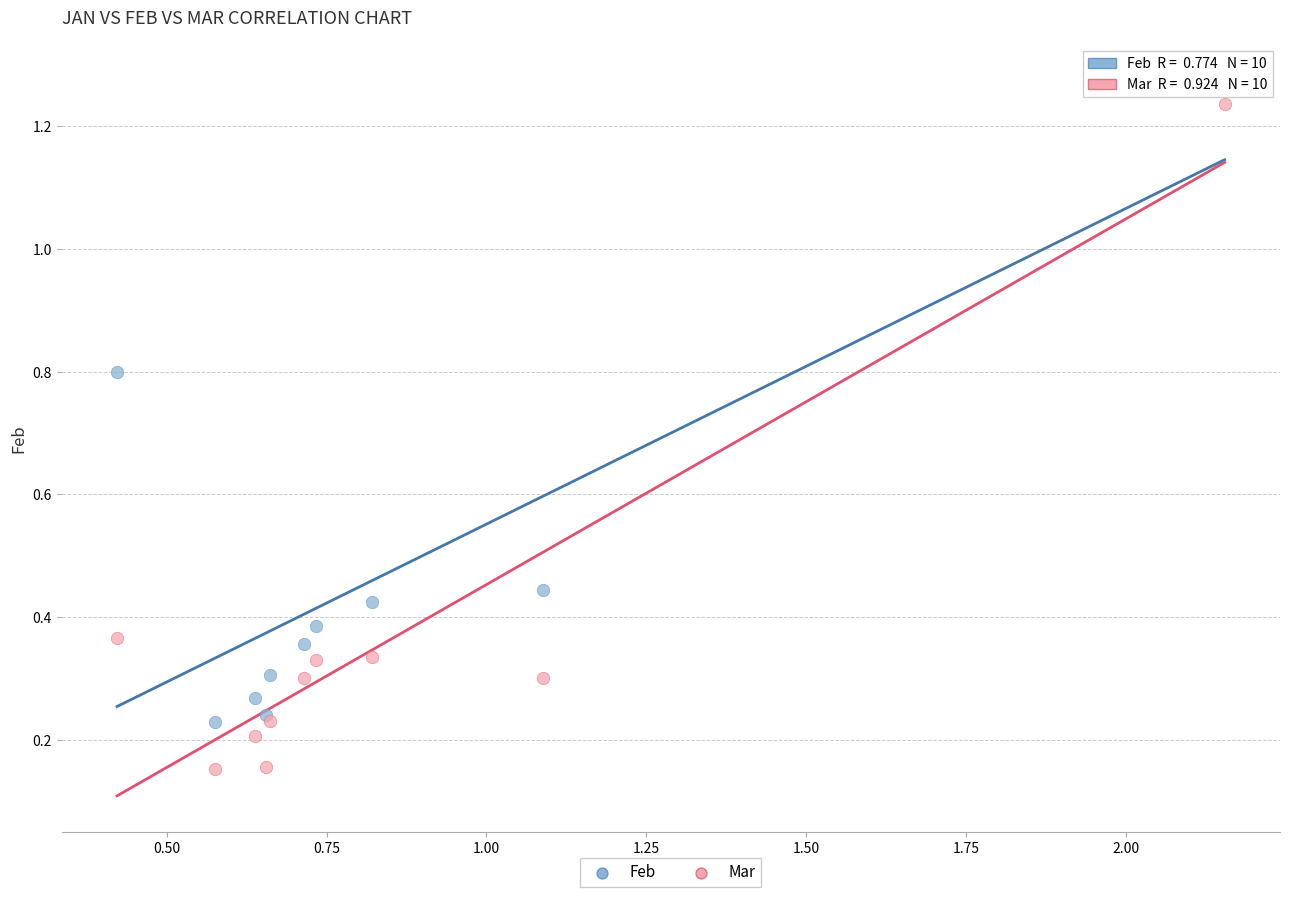

What is the X range (max minus min) for the scatter plot?

1.7